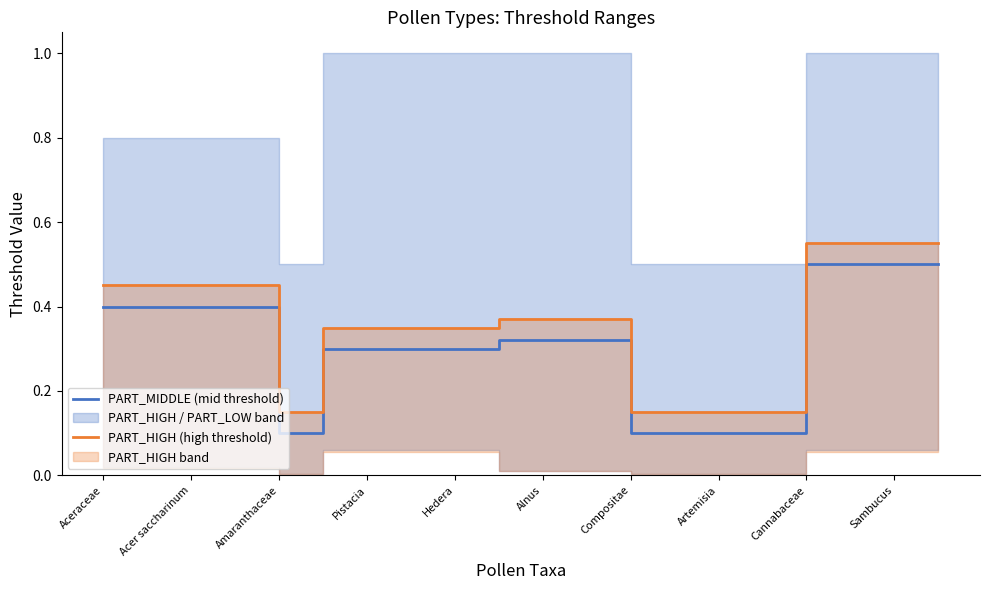

What is the maximum value for PART_MIDDLE (mid threshold)?

0.5